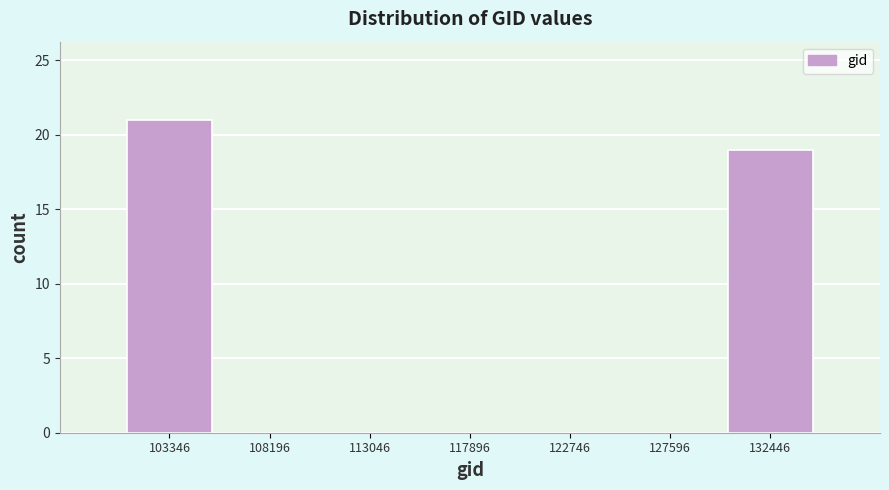

Reading left to right, transcribe this chart: for each bar, give the range it covers on the x-axis and its height. Neither the bar edges nor the heights are printed on the chart, so give them approximately, as read against the axes.

101000 to 106000: 21
106000 to 110500: 0
110500 to 115500: 0
115500 to 120500: 0
120500 to 125000: 0
125000 to 130000: 0
130000 to 135000: 19